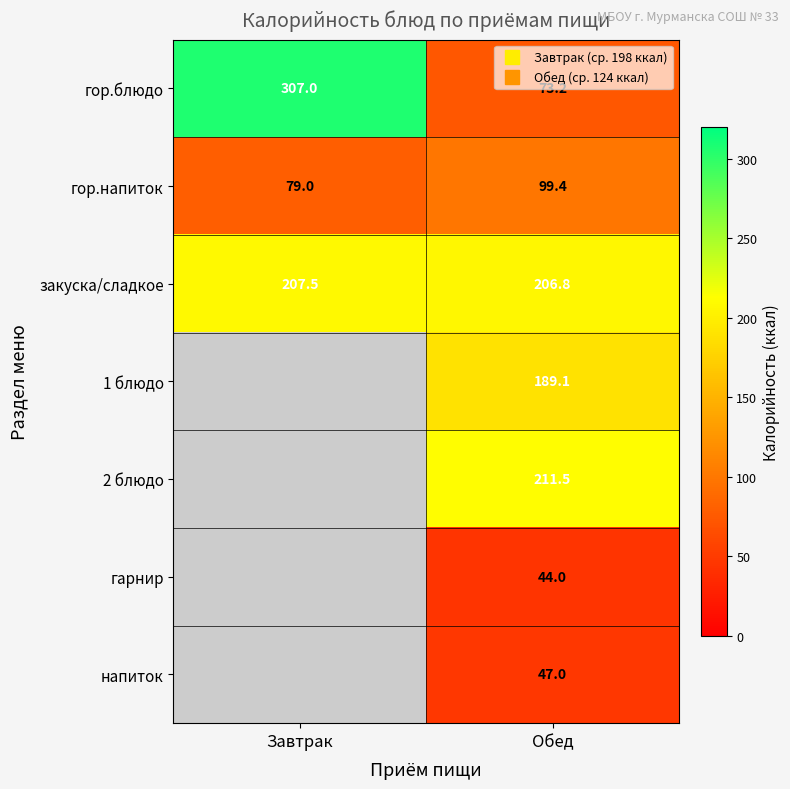

At which category is the sum across all series the highest?

Обед